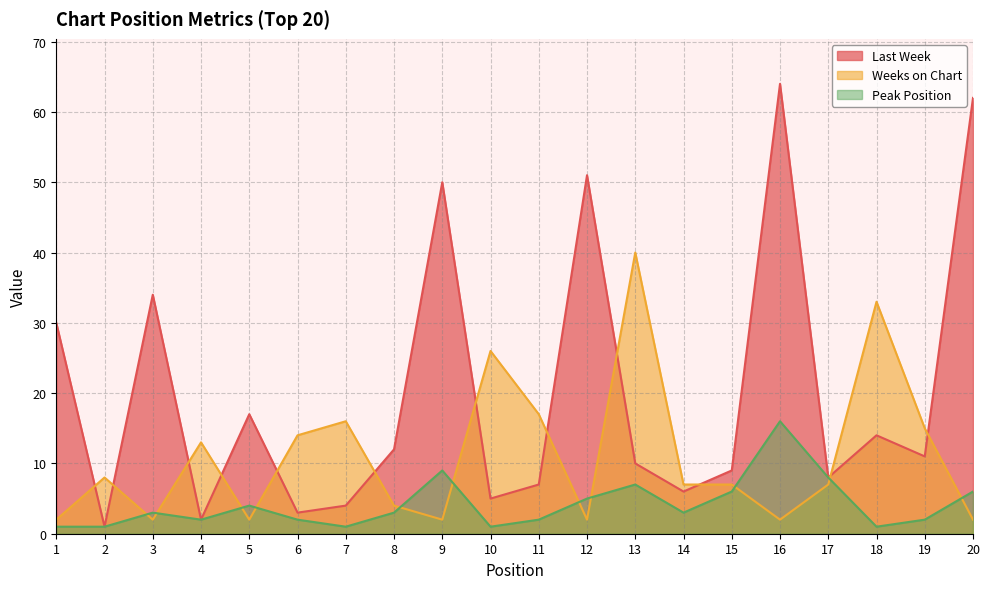

True or false: Peak Position and Last Week intersect in this chart.

False